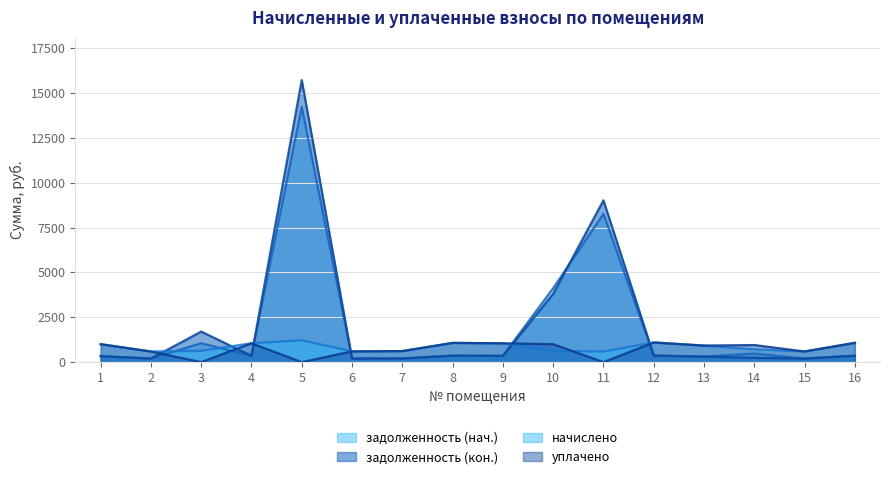

What is the value of the задолженность (кон.) (линия) point at the 12th from the left?

365.0